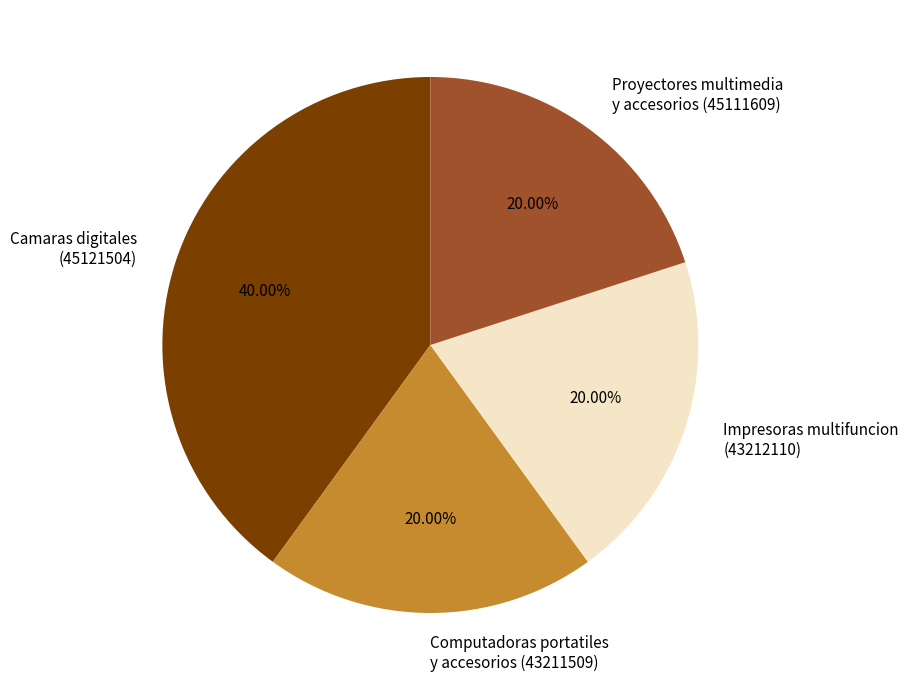

To the nearest percent, what is the average slice percentage?

25%